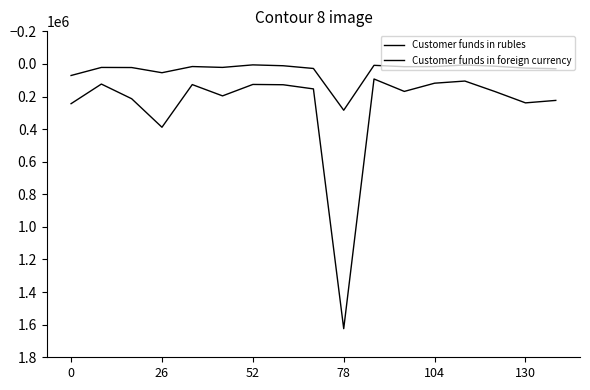

Does the chart display data point markers on the line(s)?

No